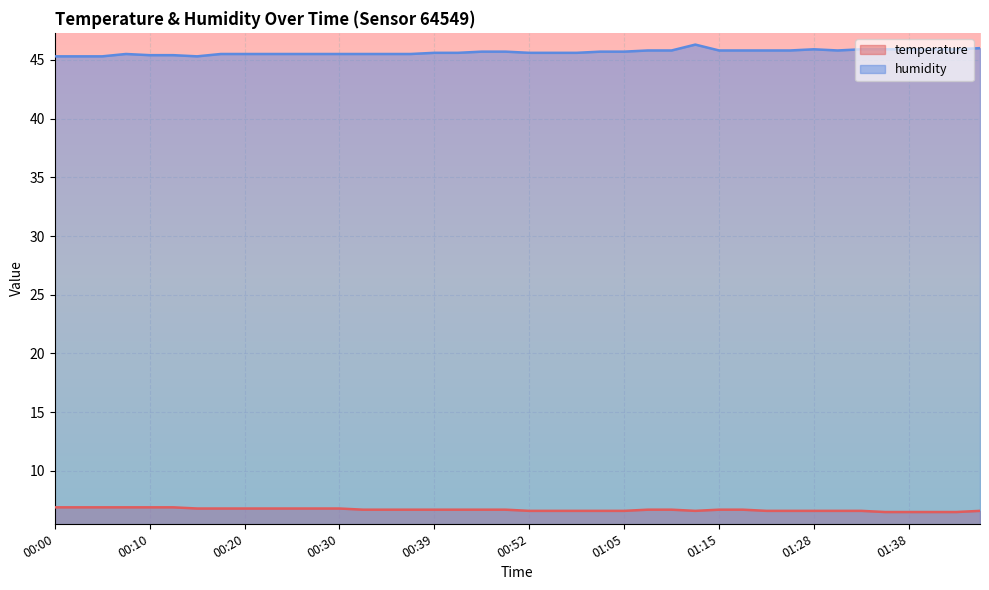

What is the difference between the humidity values at 00:15 and 00:20?

0.2